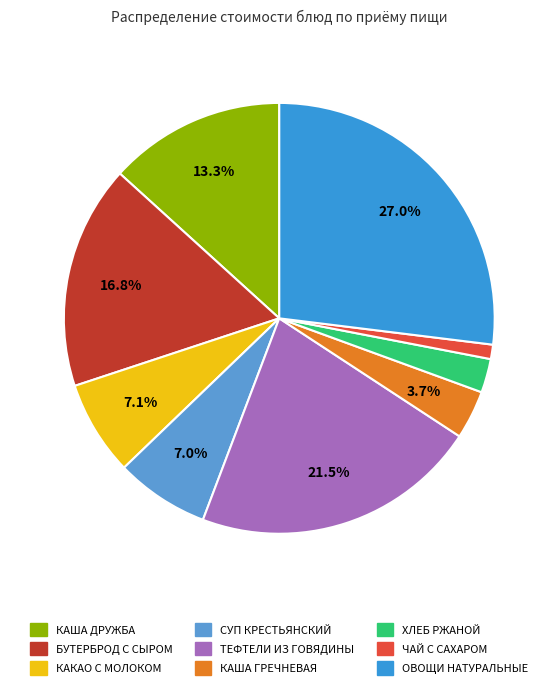

How many slices are in this pie chart?

9